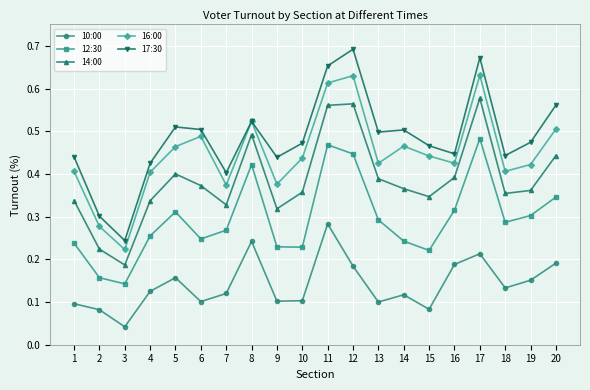

Count the number of data series in this chart.

5